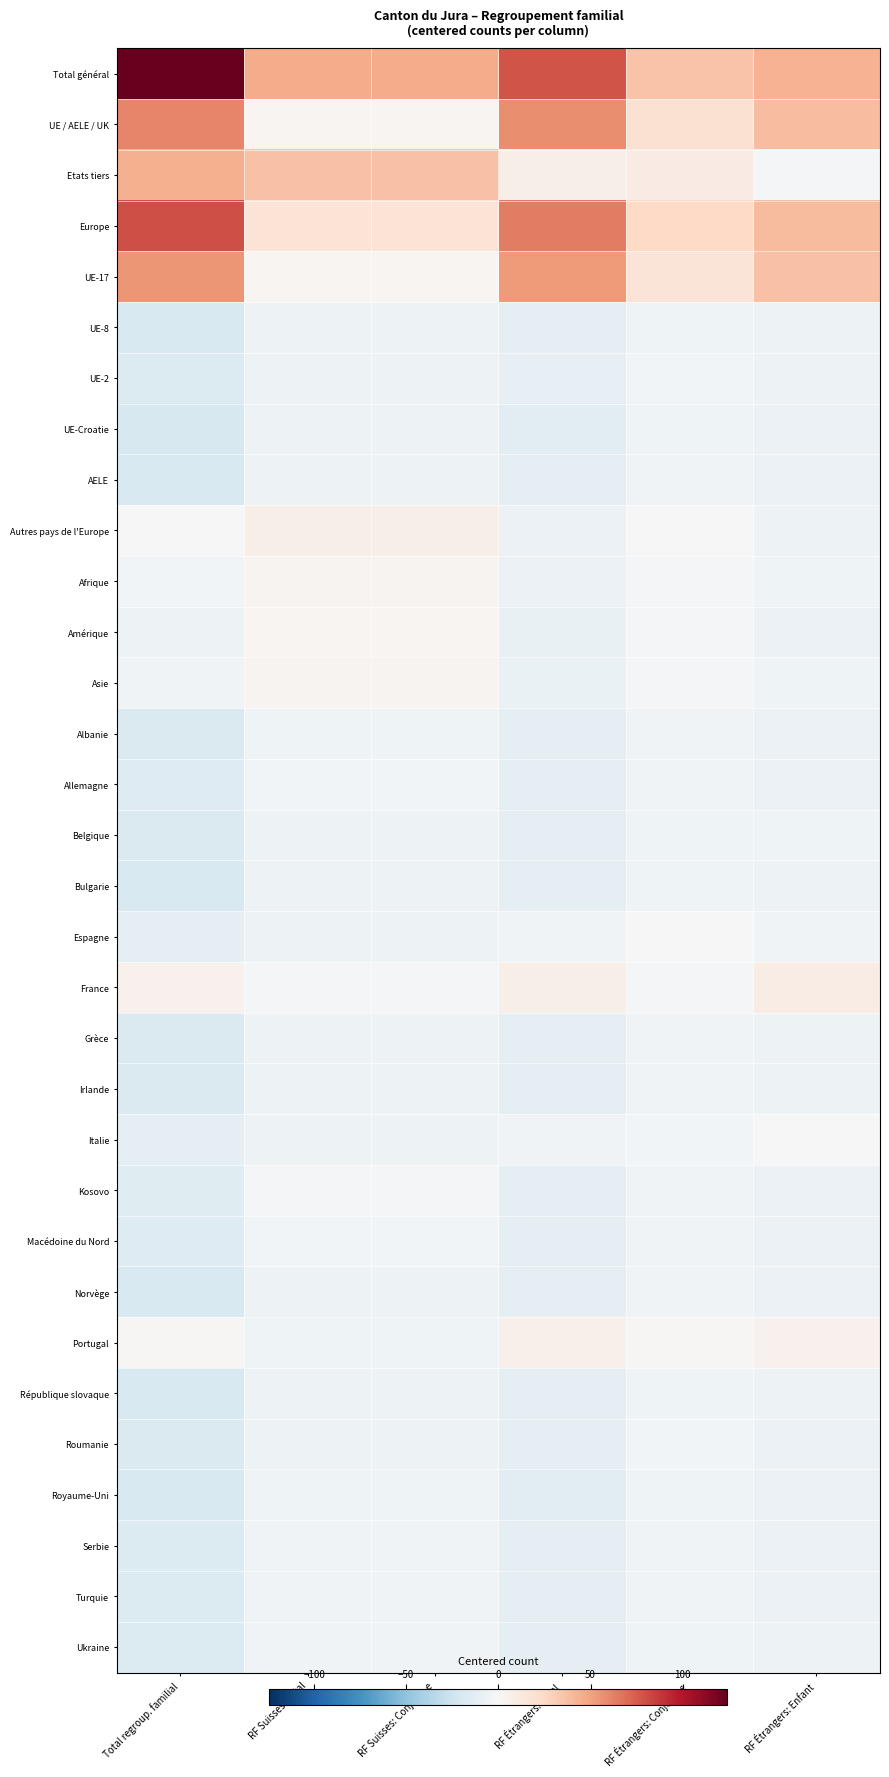

Between RF Suisses: Conjoint-e and RF Étrangers: Enfant, which is larger?

RF Suisses: Conjoint-e